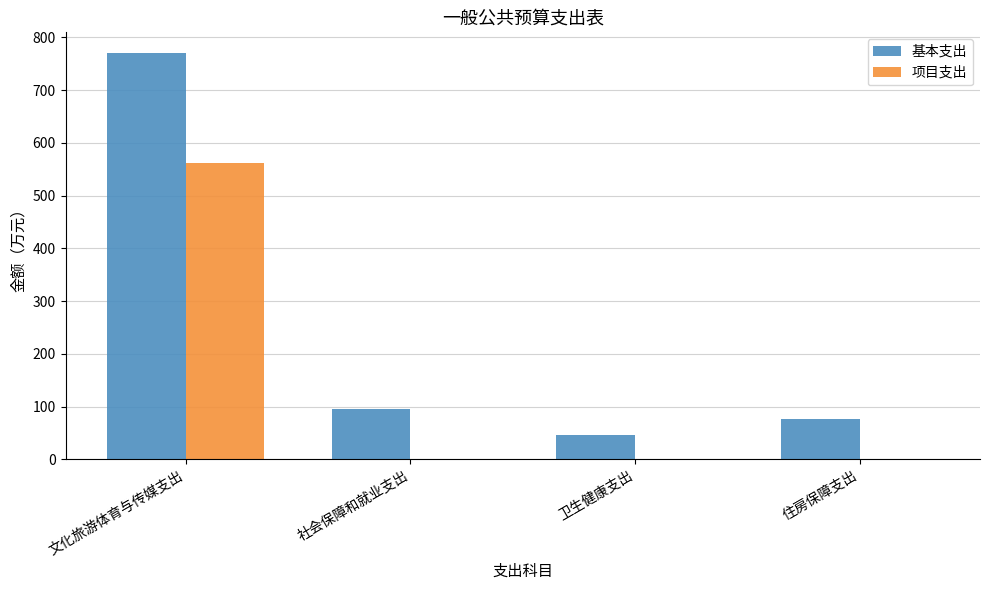

What are all the series names shown in the legend?

基本支出, 项目支出